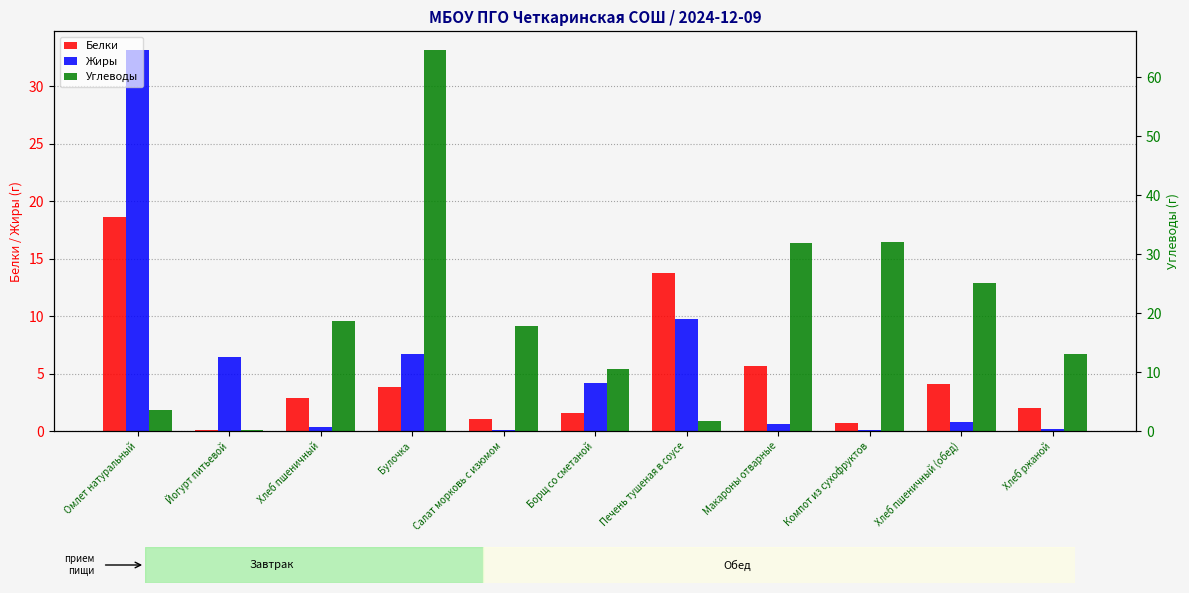

The Белки series shows 22.7 at Печень тушеная в соусе. True or false?

False